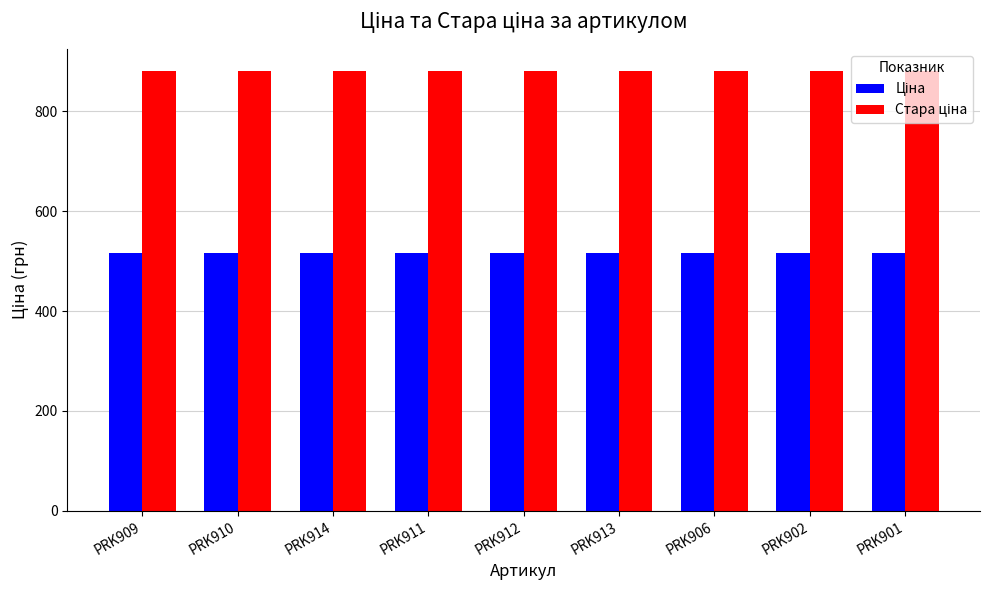

At how many categories does at least one series exceed 691?

9